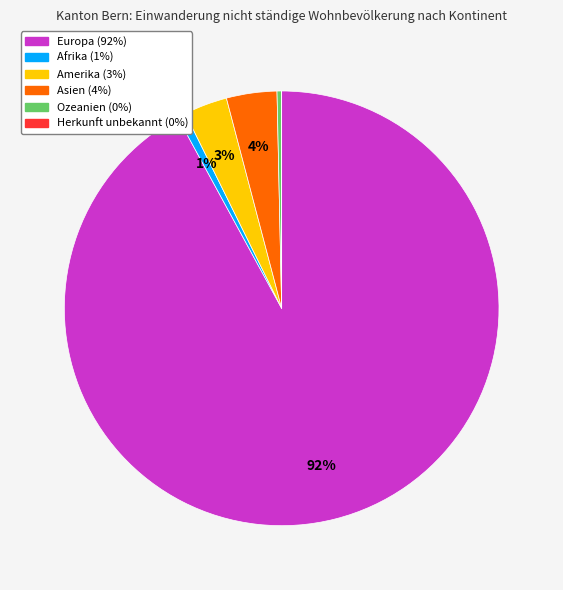

What is the largest slice in the pie chart?

Europa